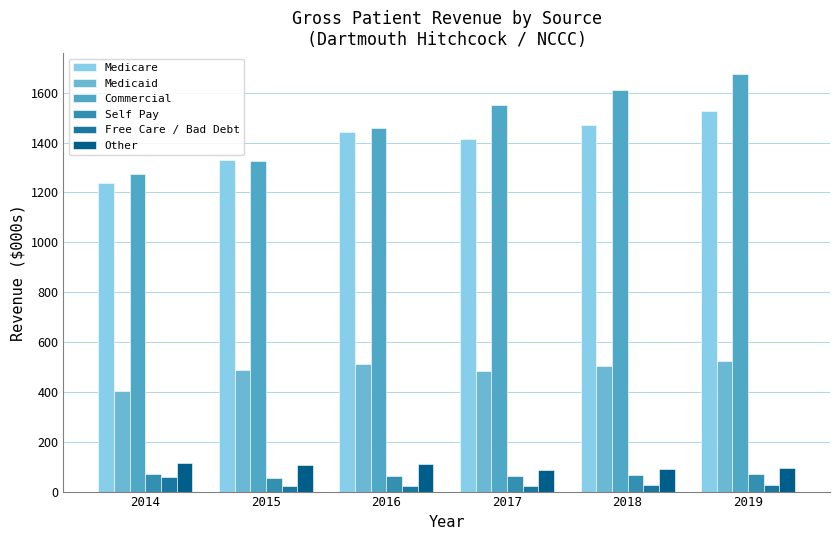

Reading left to right, transcribe all the data shown in this chart.

Medicare: 2014=1238.3	2015=1332.1	2016=1440.6	2017=1416.1	2018=1471.0	2019=1528.1
Medicaid: 2014=403.8	2015=488.6	2016=513.5	2017=484.7	2018=503.5	2019=523.0
Commercial: 2014=1272.6	2015=1324.5	2016=1457.0	2017=1552.2	2018=1612.4	2019=1675.0
Self Pay: 2014=71.1	2015=55.8	2016=60.8	2017=64.1	2018=66.6	2019=69.2
Free Care / Bad Debt: 2014=59.4	2015=23.2	2016=24.0	2017=23.9	2018=24.8	2019=25.8
Other: 2014=116.2	2015=106.1	2016=111.6	2017=86.5	2018=89.9	2019=93.4